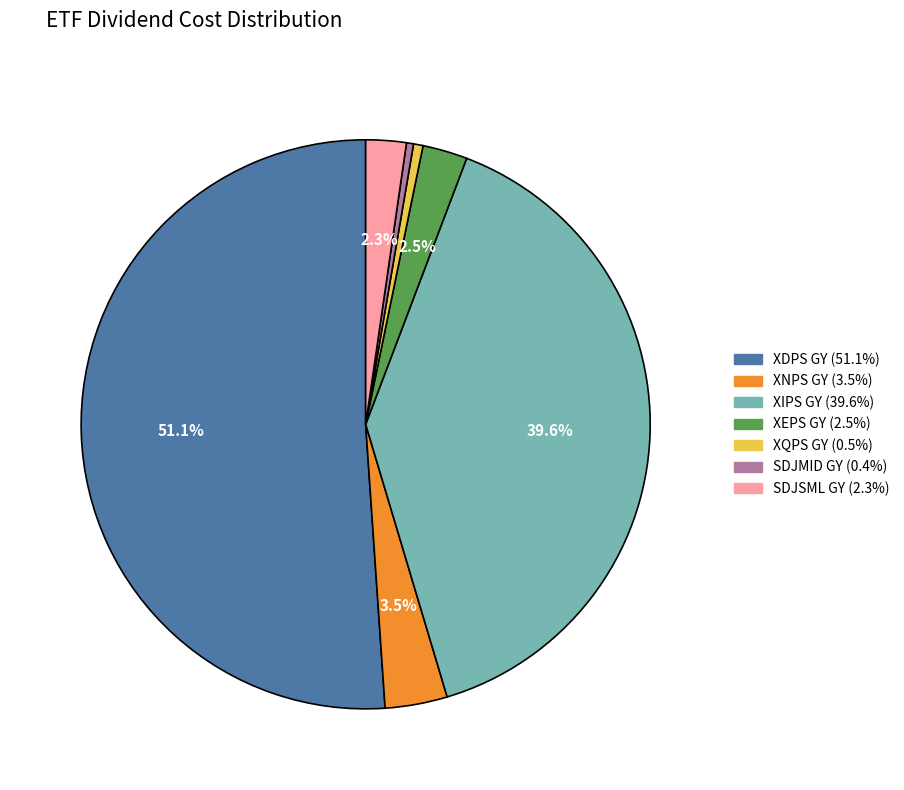

Is SDJSML GY the majority of the pie?

No